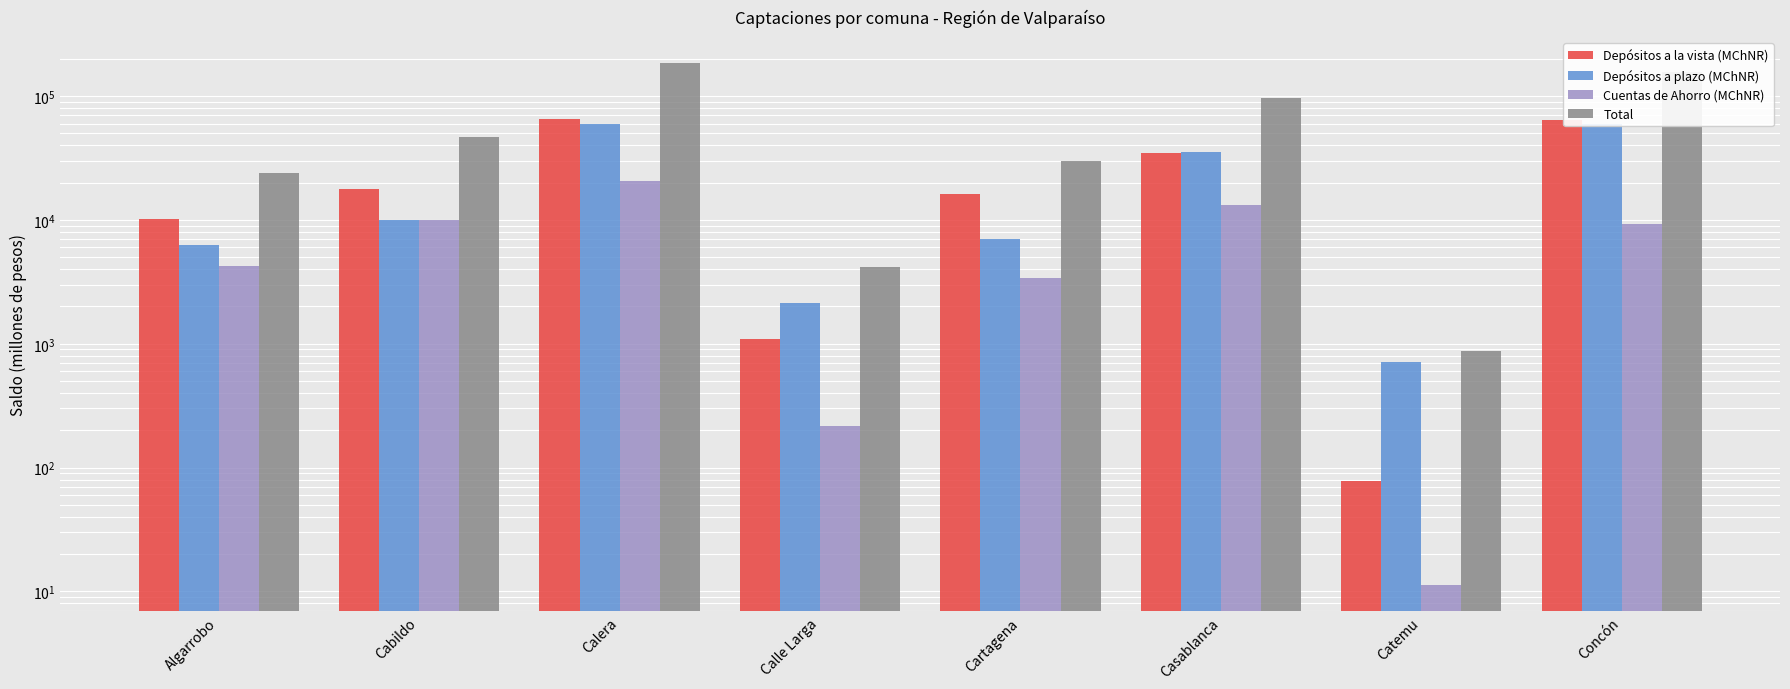

What is the label of the 4th bar from the left?

Calle Larga